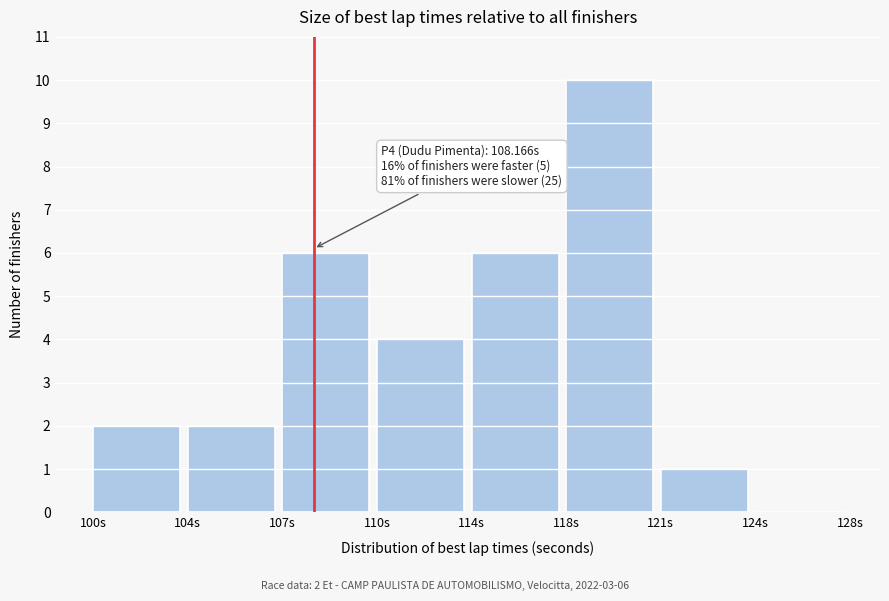

Reading left to right, list all the values displayed in this chart.

100s=2	104s=2	107s=6	110s=4	114s=6	118s=10	121s=1	124s=0